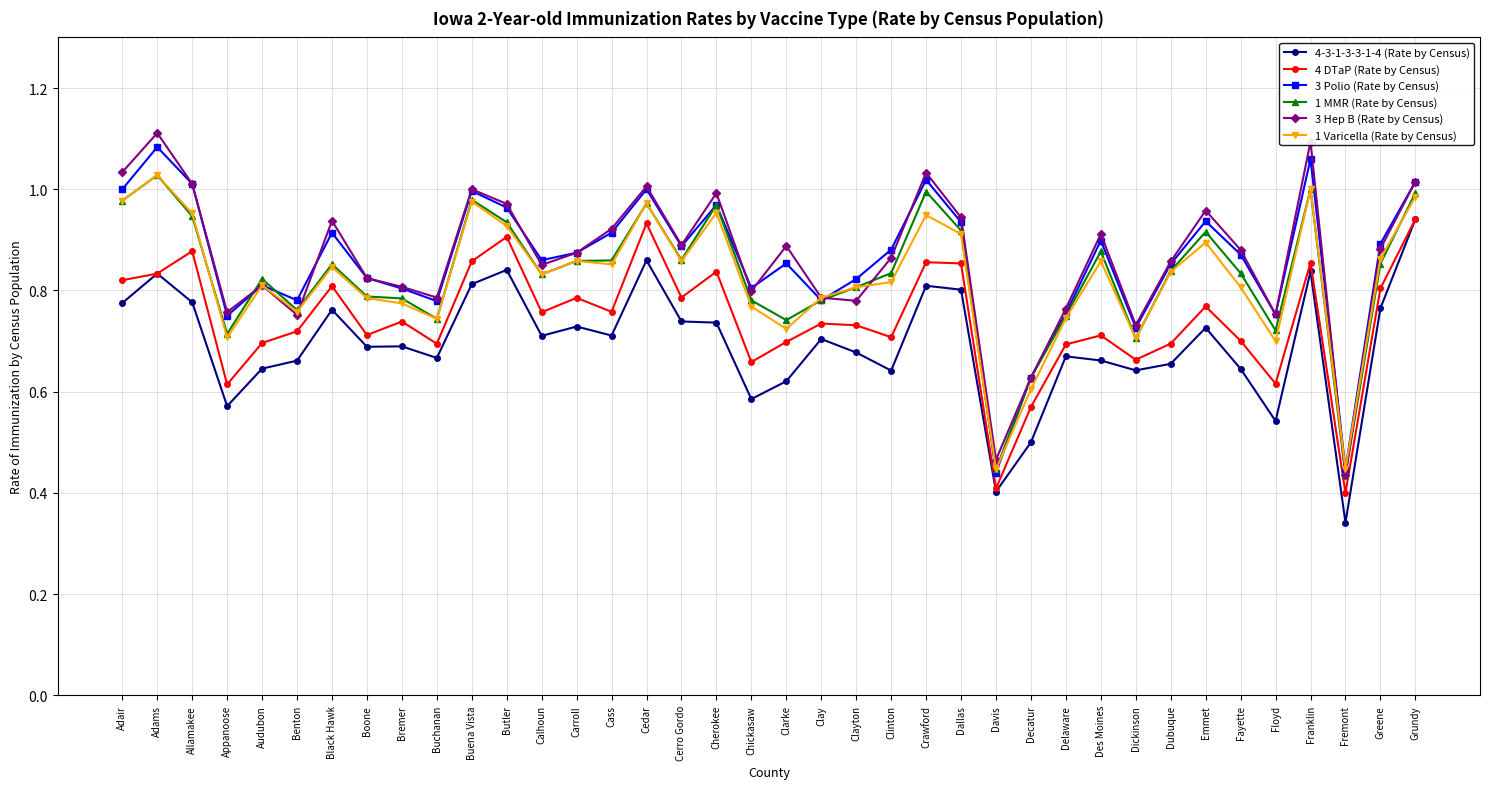

Which series has the widest spread of values?

3 Hep B (Rate by Census)